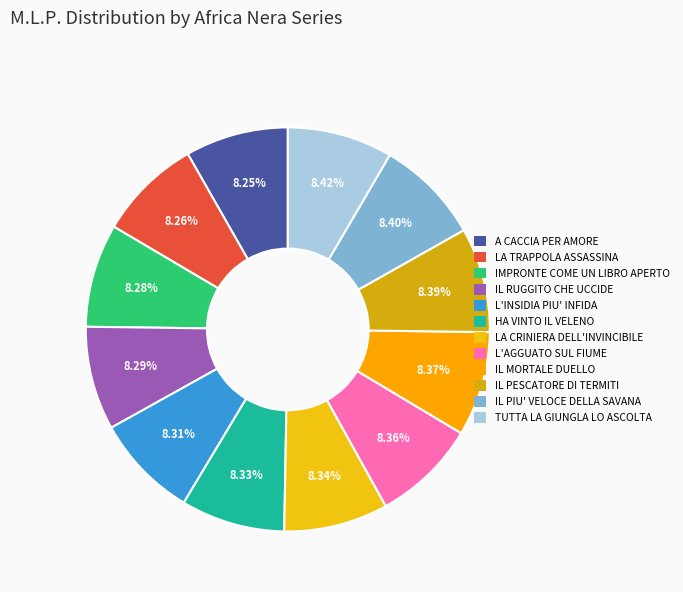

How many segments does this pie chart have?

12